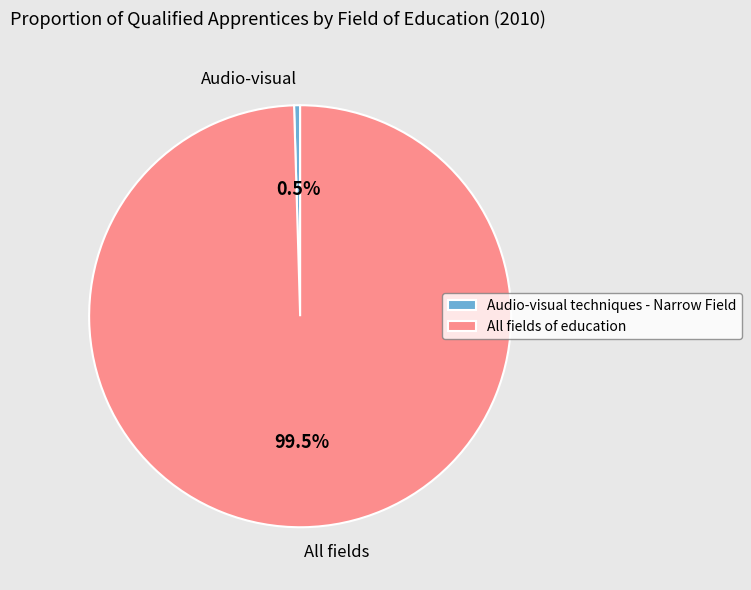

What is the largest slice in the pie chart?

All fields of education